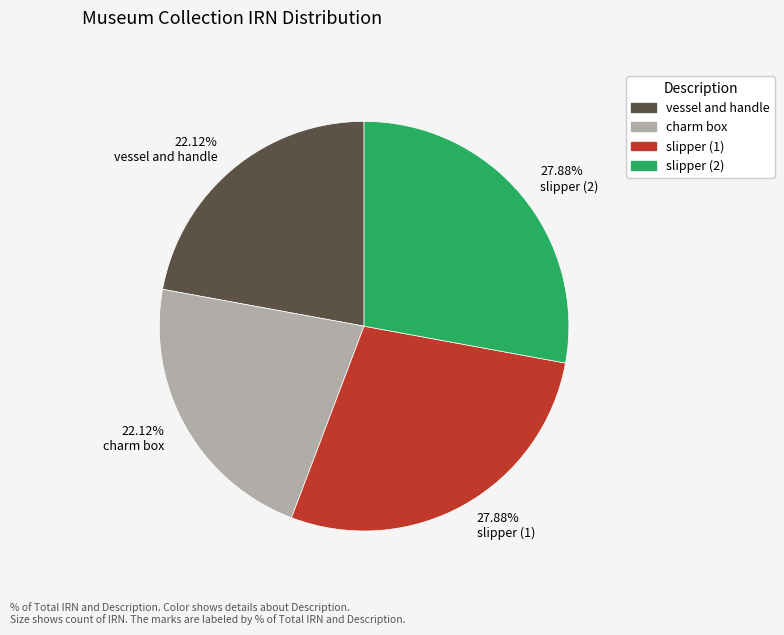

Is there any slice that represents more than half of the pie?

No